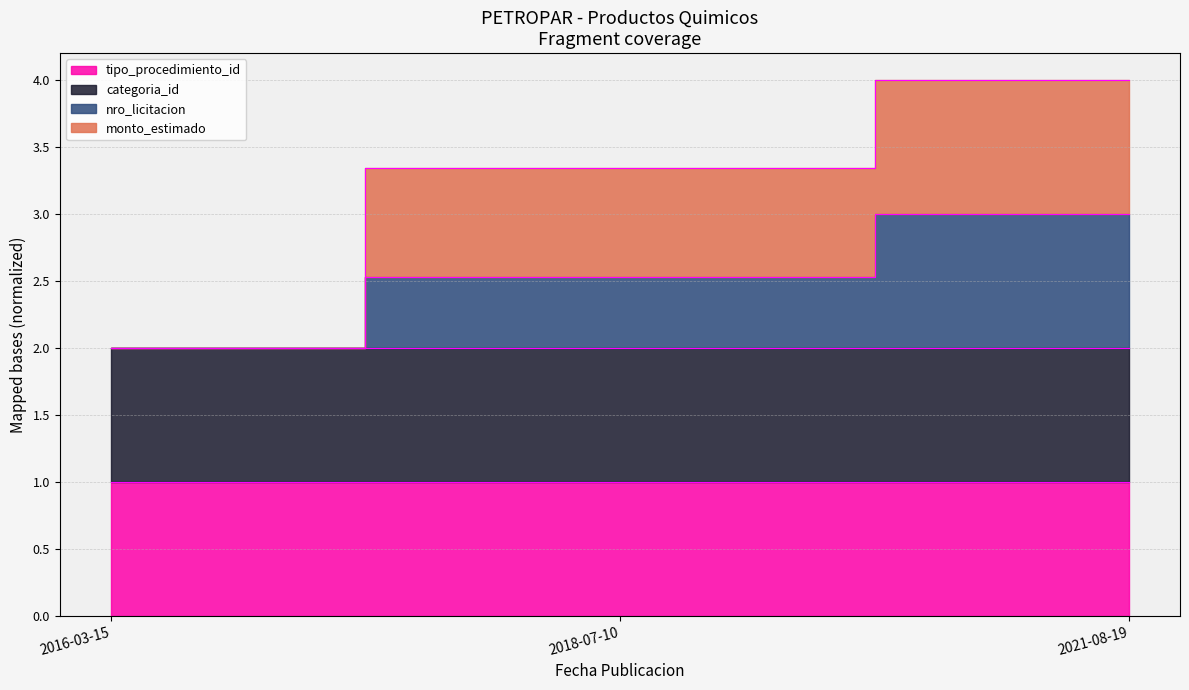

True or false: monto_estimado has a value of 5.5 at 2021-08-19.

False